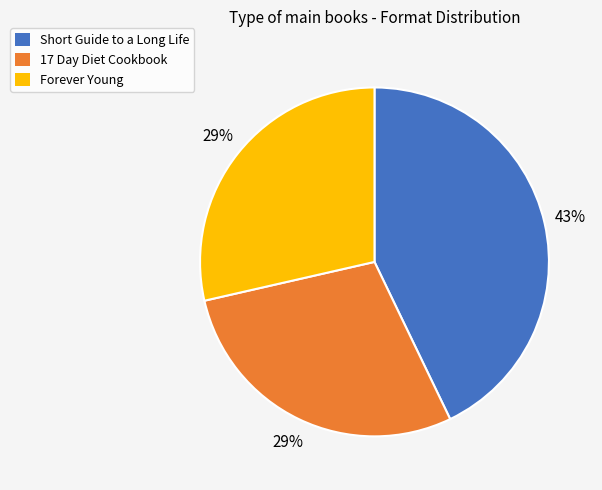

True or false: Short Guide to a Long Life accounts for 43% of the total.

True